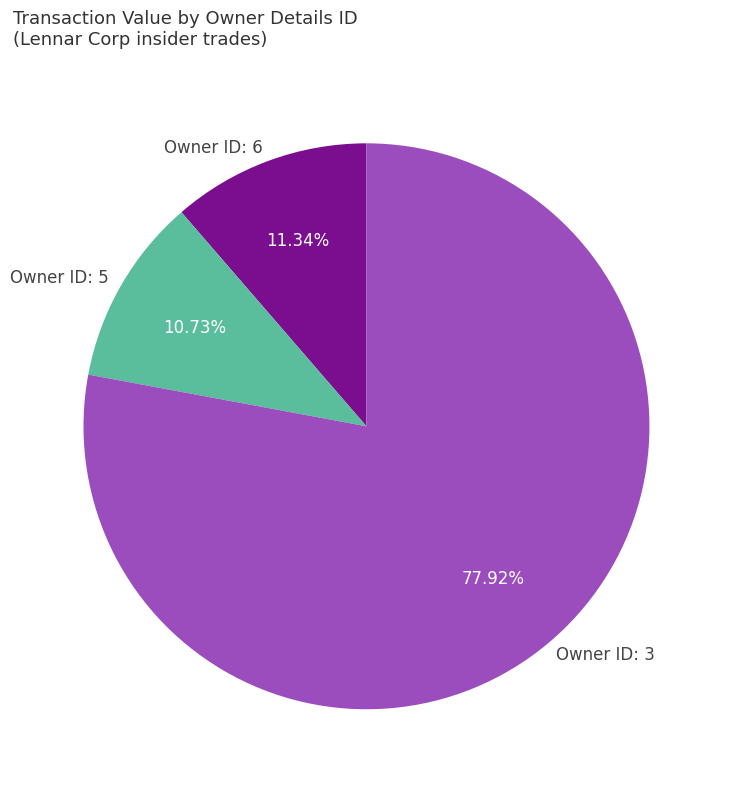

Rank the categories by value from highest to lowest.

Owner ID: 3, Owner ID: 6, Owner ID: 5